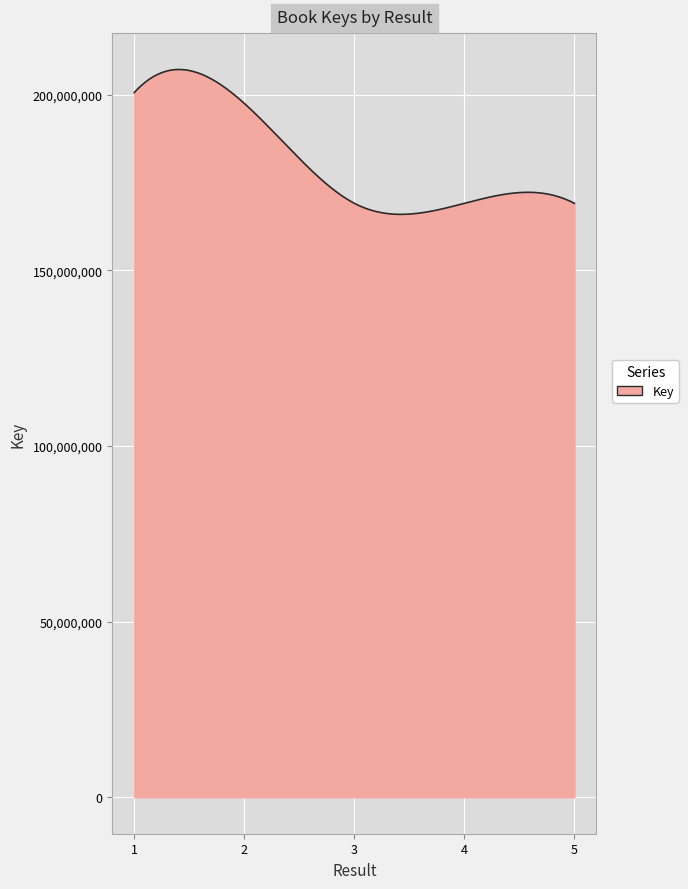

What is the minimum value shown in the chart?

165954823.6